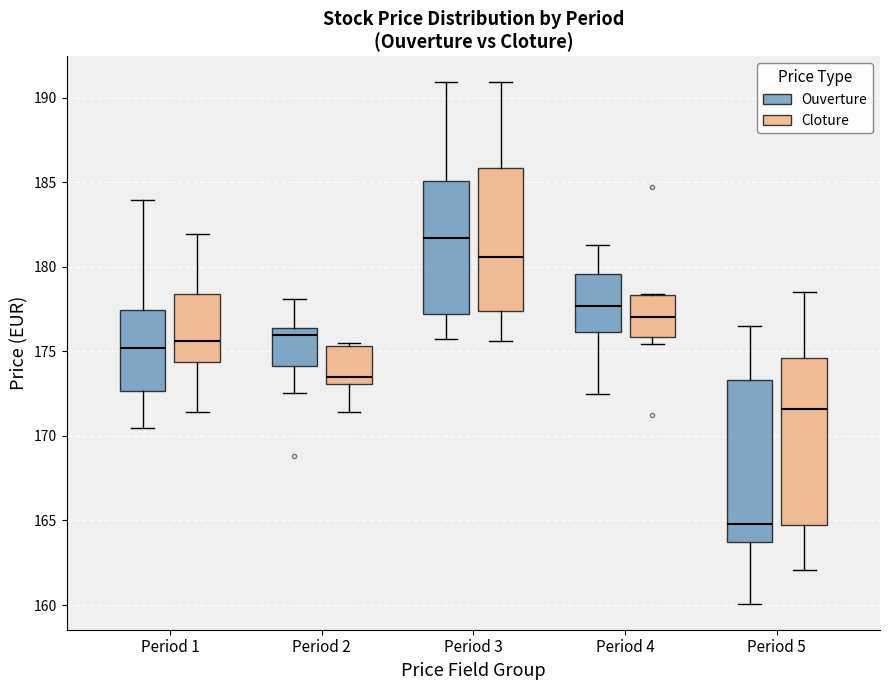

Where is the upper edge of the box for Period 4 (Cloture) on the y-axis? The values are not printed on the chart, so give them approximately, as read against the axis.

178.5